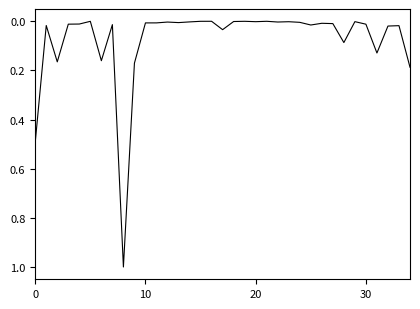

What is the greatest value displayed?

1.0